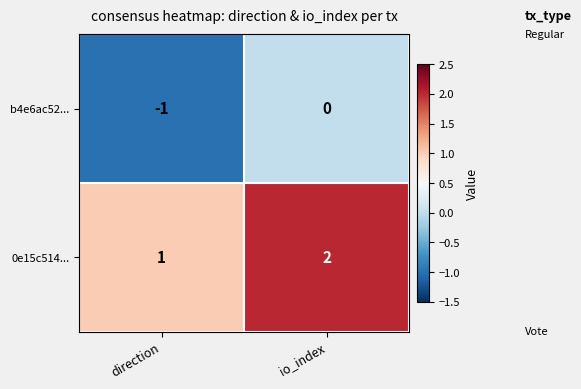

How many categories are shown in the chart?

2